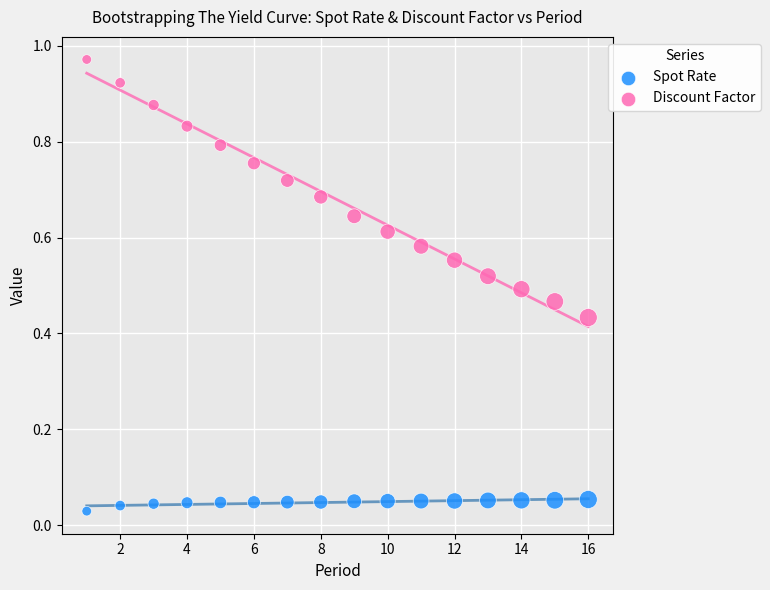

Which series contains the highest Y value?

Discount Factor